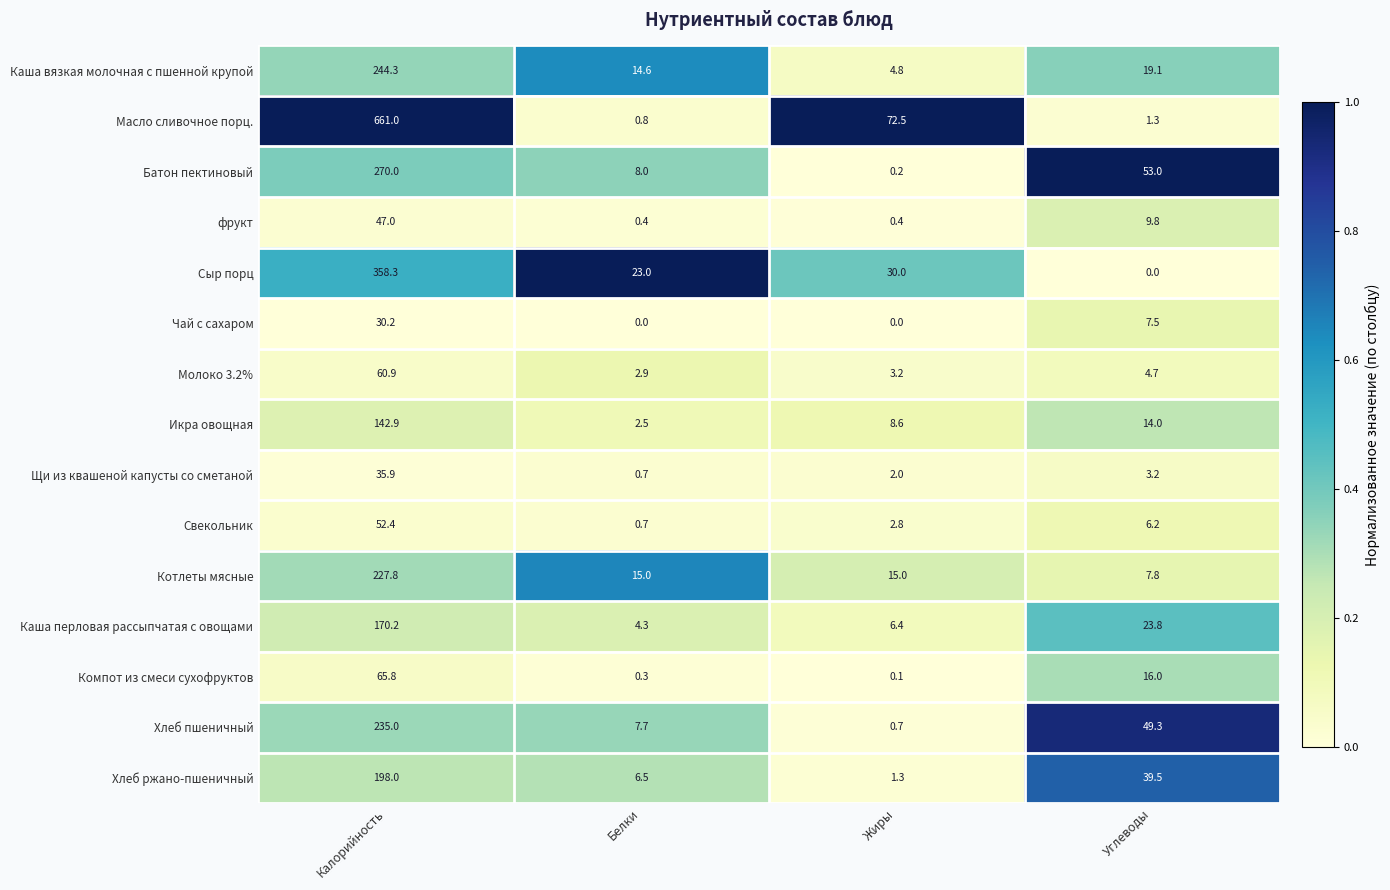

Which category has the highest value across all series?

Калорийность